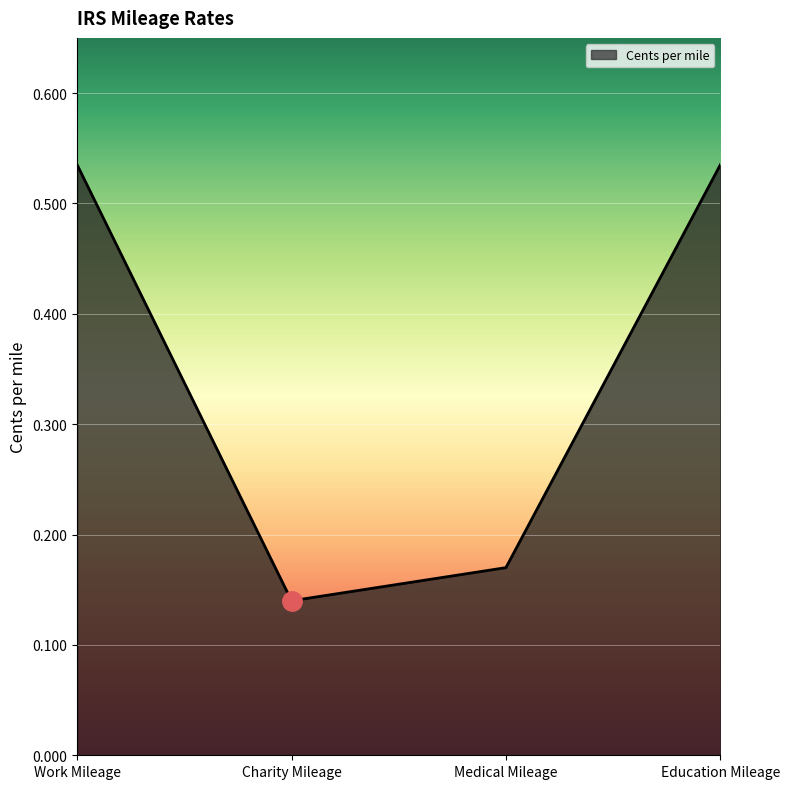

Between Education Mileage and Charity Mileage, which is larger?

Education Mileage